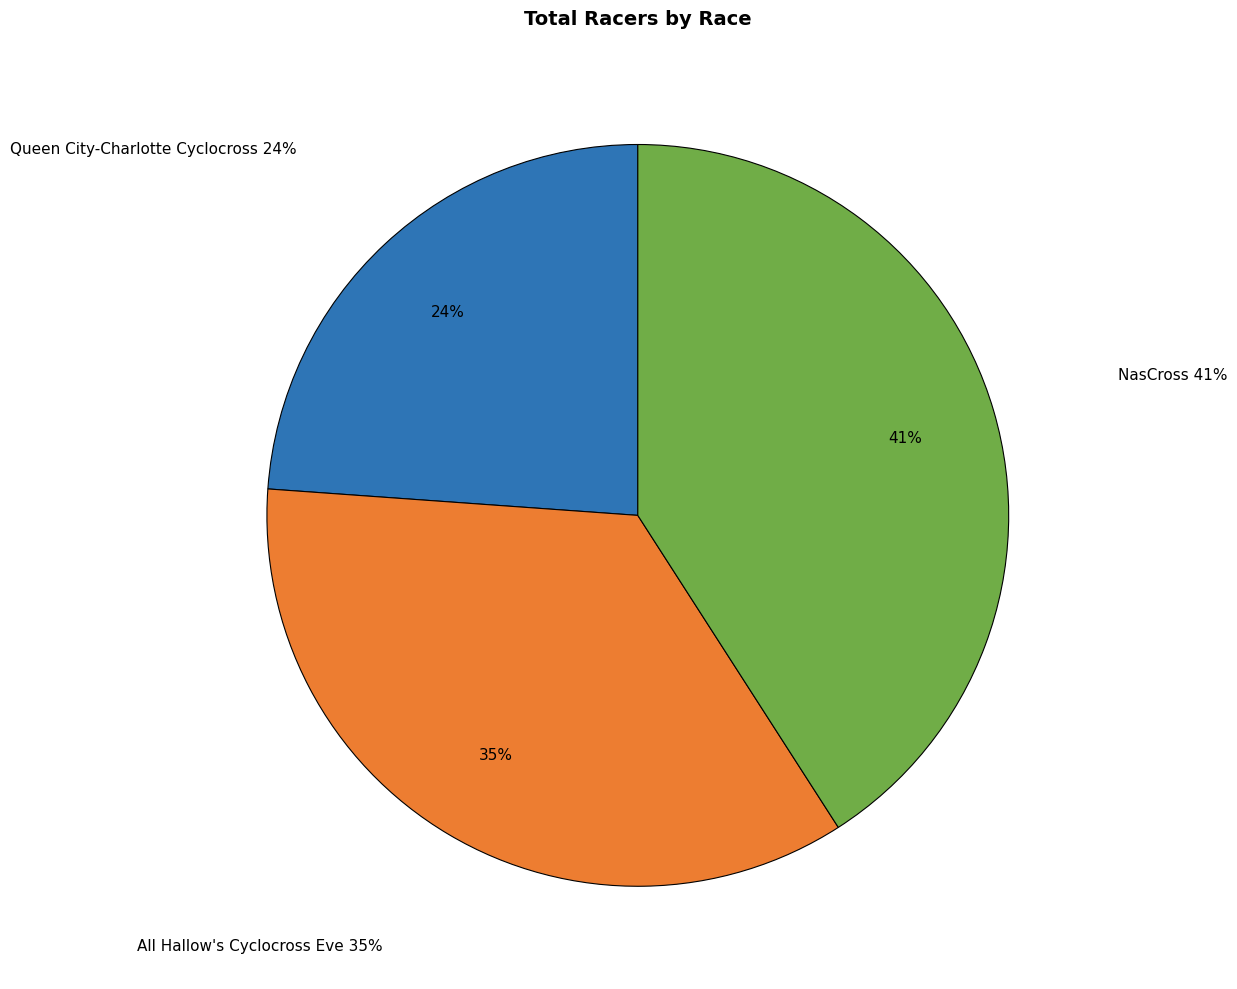

What is the ratio of the value at NasCross to the value at All Hallow's Cyclocross Eve?

1.2